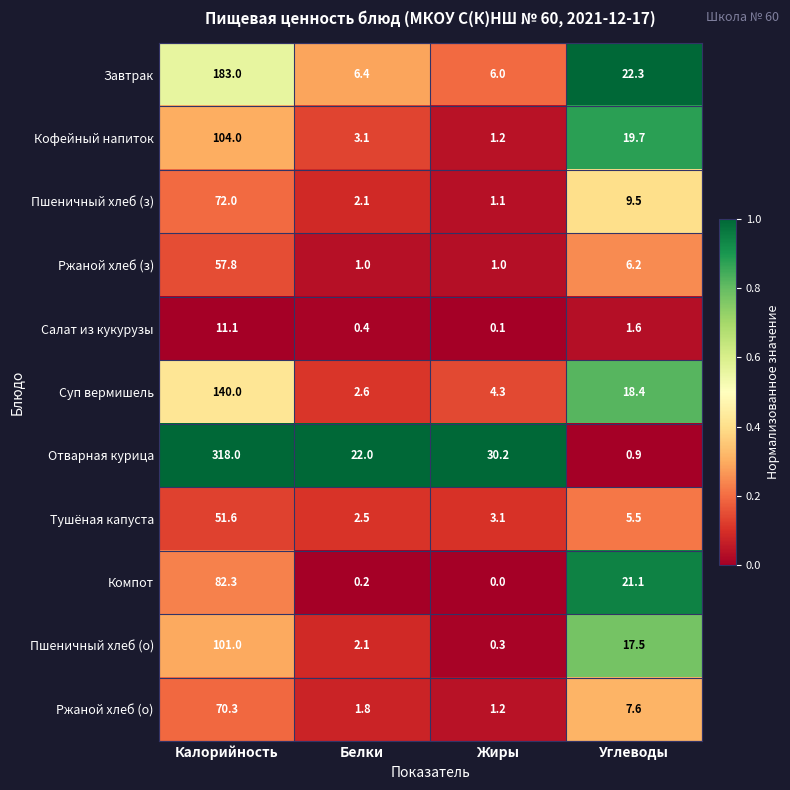

Is the value of Суп вермишель at Калорийность greater than the value of Ржаной хлеб (о) at Углеводы?

Yes